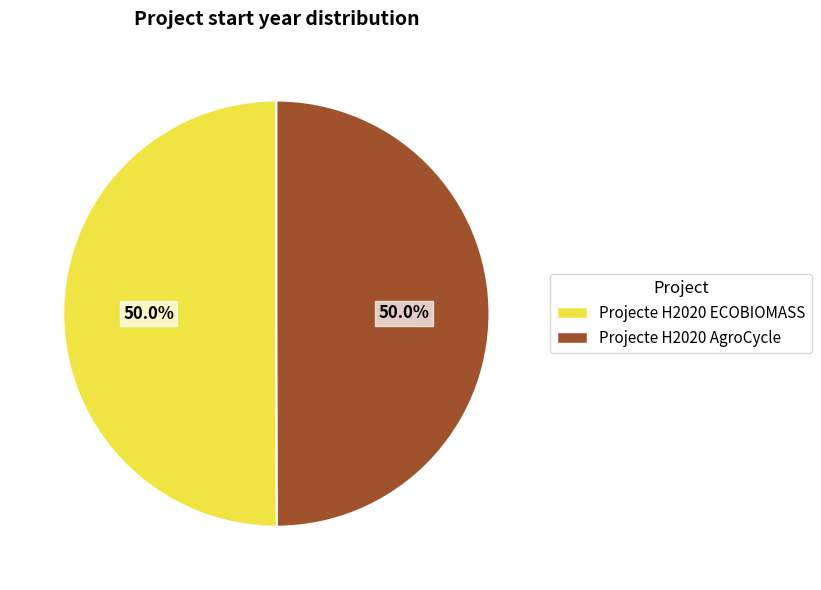

Is it true that Projecte H2020 AgroCycle is 50% of the pie?

True